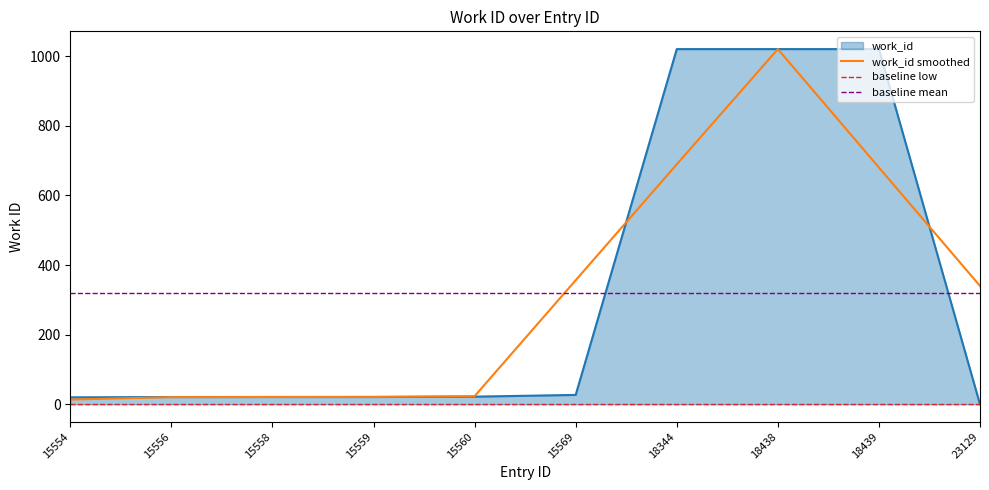

What is the value of the 2nd point from the left?

21